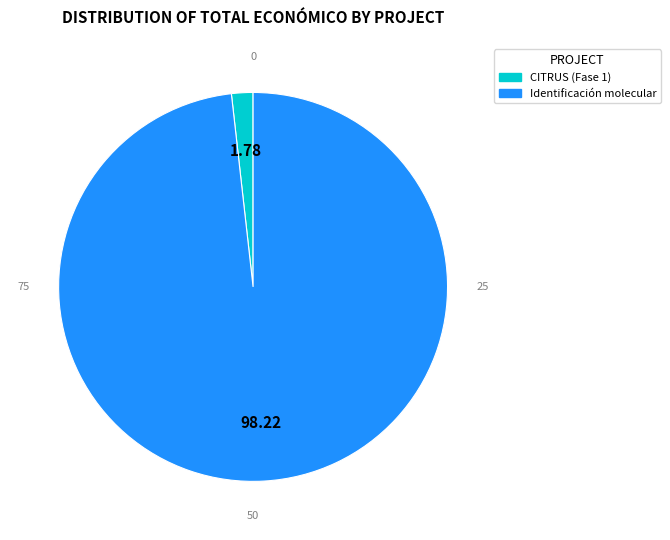

Is there a majority slice in this chart?

Yes